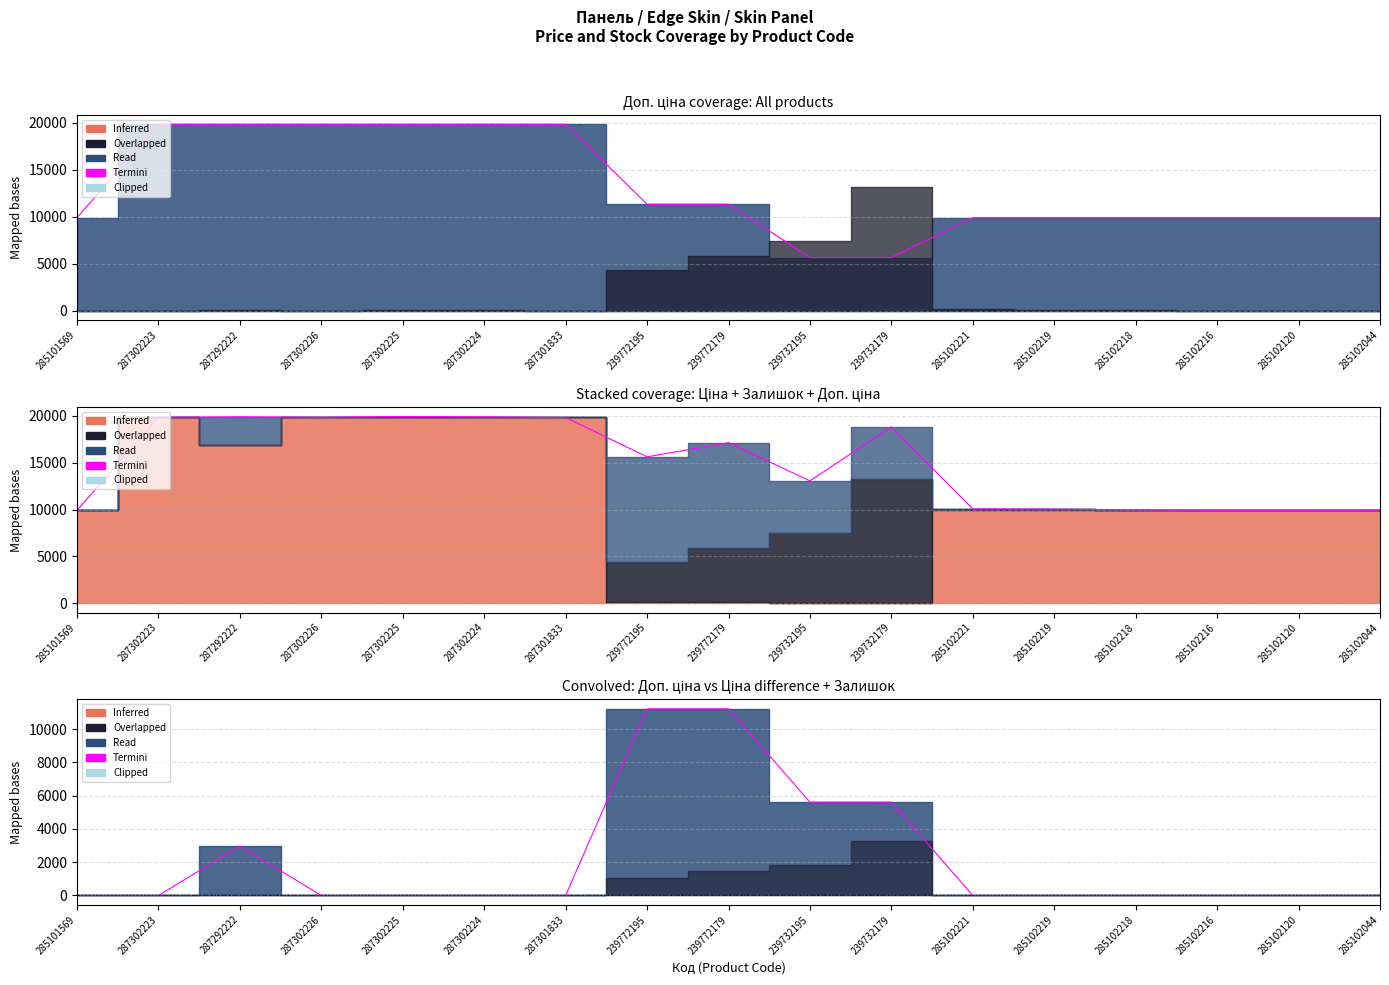

What is the sum of all values?

36629.9